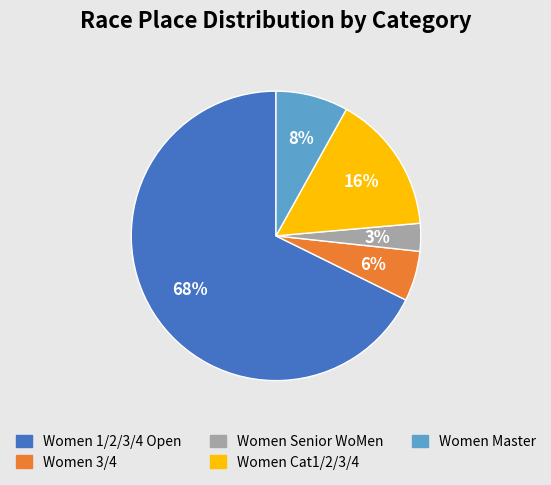

To the nearest percent, what is the average slice percentage?

20%